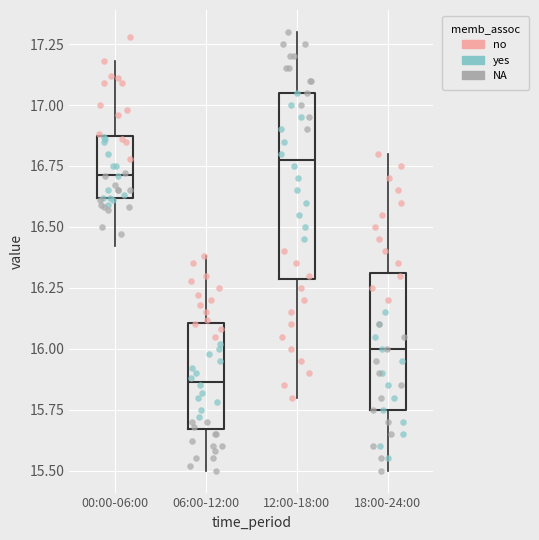

Comparing the boxes themselves (not the whiskers), which one is the tallest?

12:00-18:00